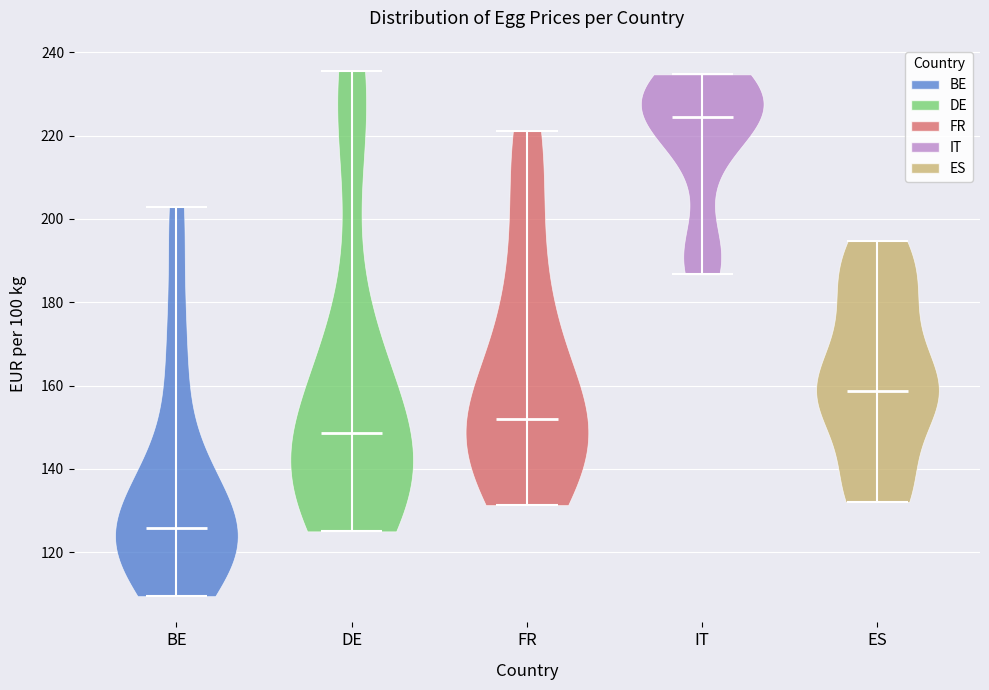

Reading left to right, read every violin against the y-axis: where its median line is, and the lowest and highest points it reaches. The values are not printed on the chart, so give them approximately, as read against the axis.

BE: median line 126, lowest point 110, highest point 202
DE: median line 148, lowest point 126, highest point 236
FR: median line 152, lowest point 132, highest point 222
IT: median line 224, lowest point 186, highest point 234
ES: median line 158, lowest point 132, highest point 194